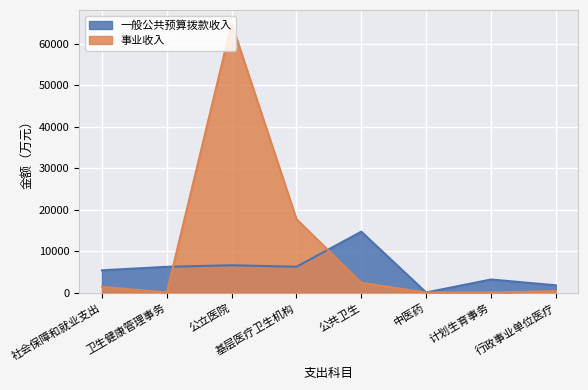

The 事业收入 series shows 3731.4 at 公共卫生. True or false?

False